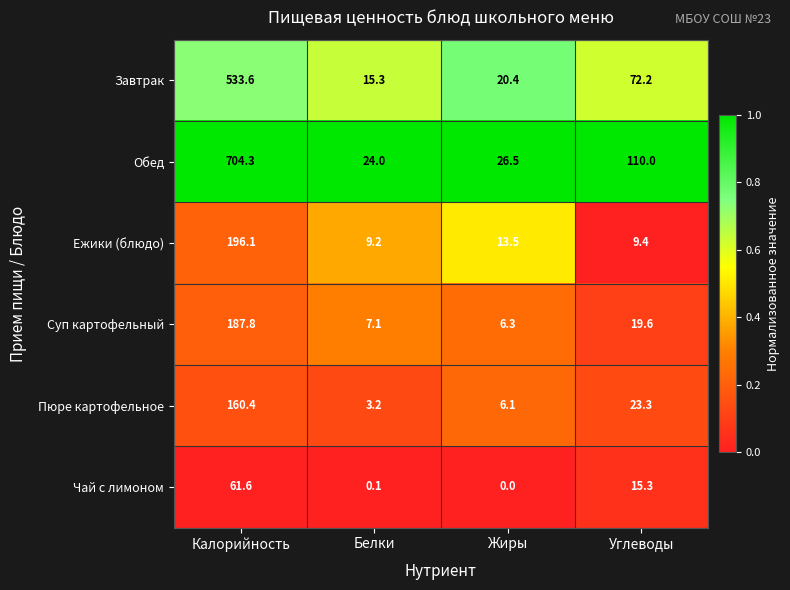

Which series has the widest spread of values?

Обед